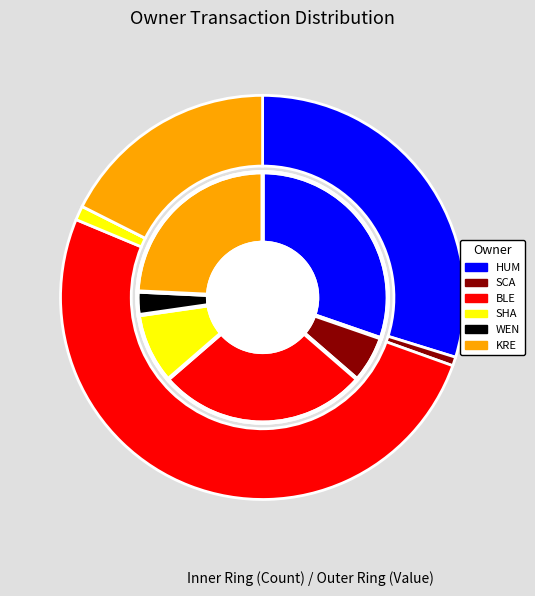

To the nearest percent, what portion does Shapiro Nina B. represent?

2%